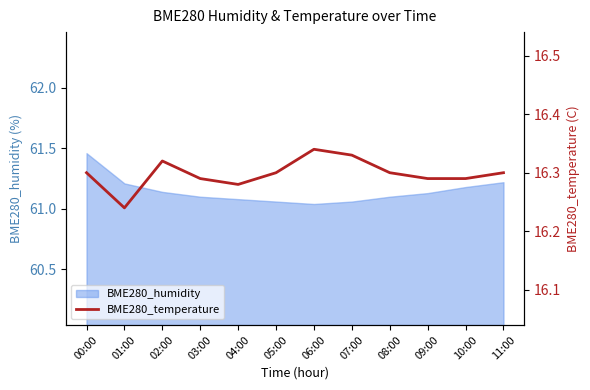

How many values are between 16 and 17?

12